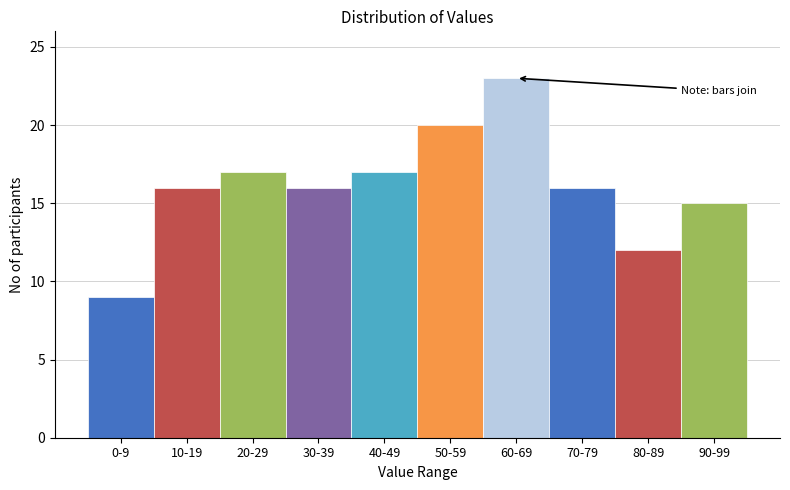

Reading right to left, what are all the values shown in this chart?

15	12	16	23	20	17	16	17	16	9